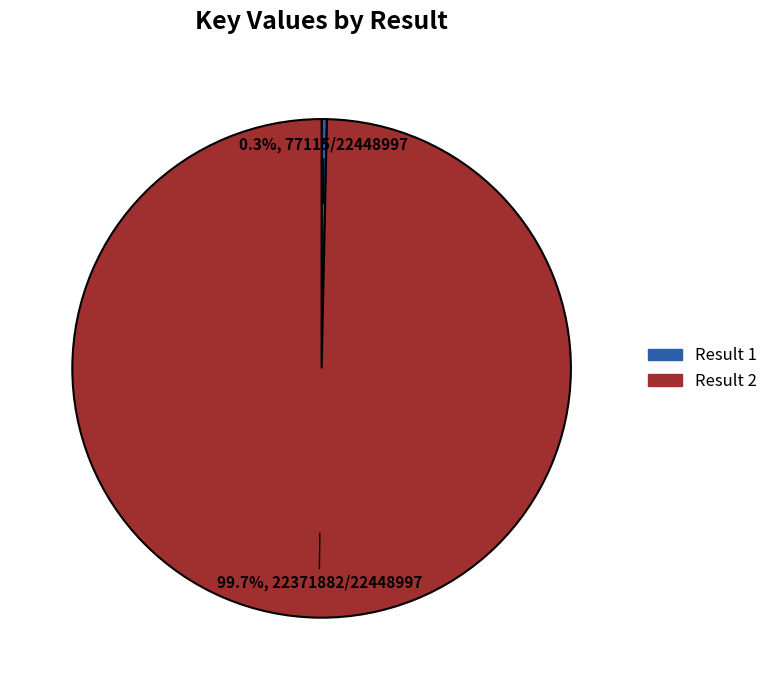

Does any single category account for the majority?

Yes